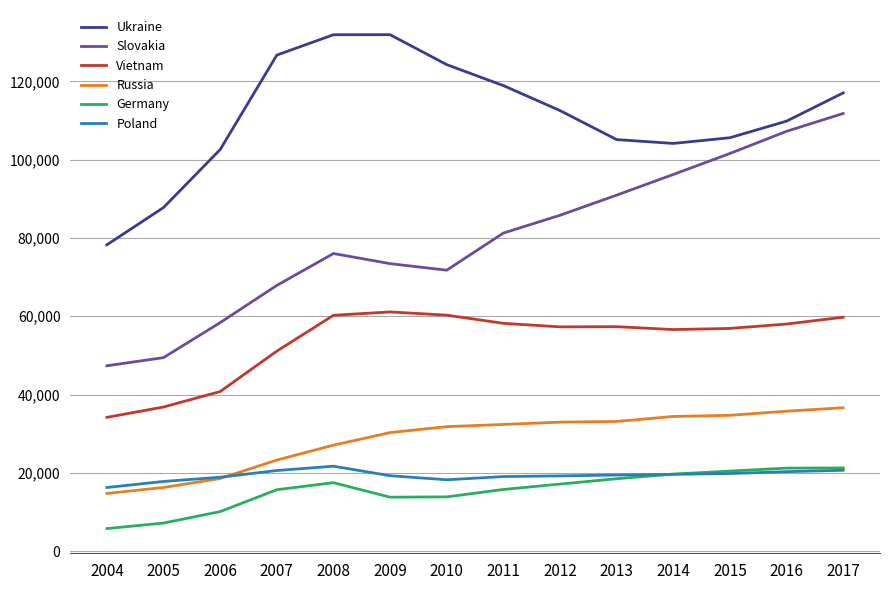

Read the Russia value at 2011.

32376